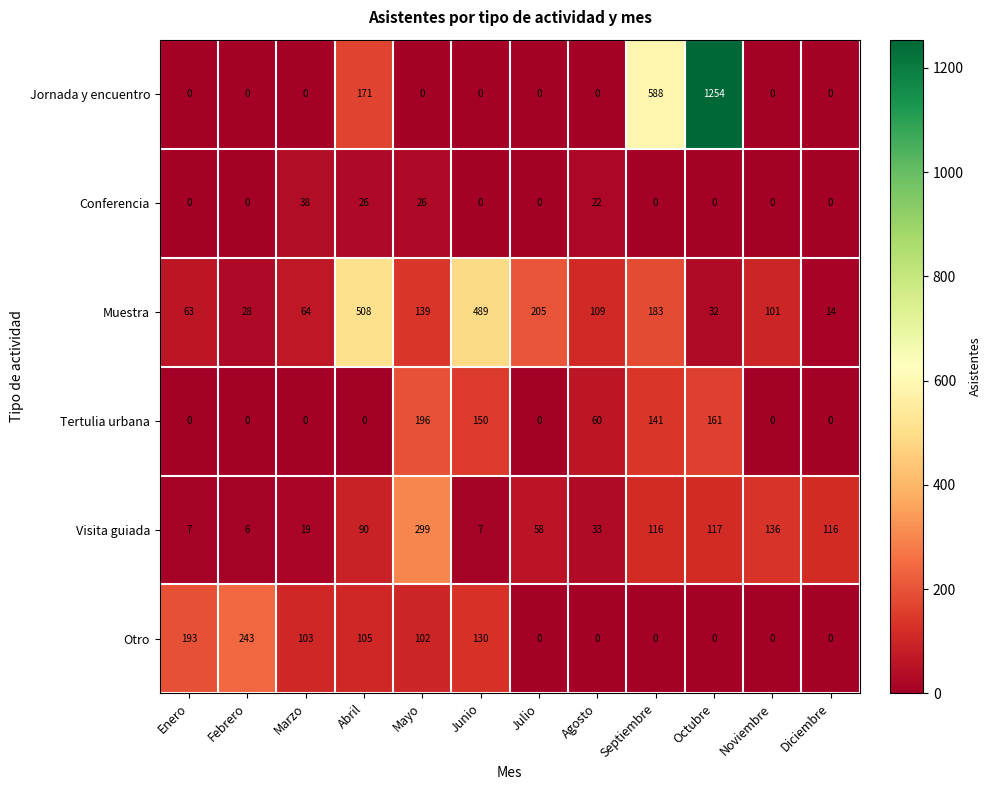

Which category has the highest value across all series?

Octubre